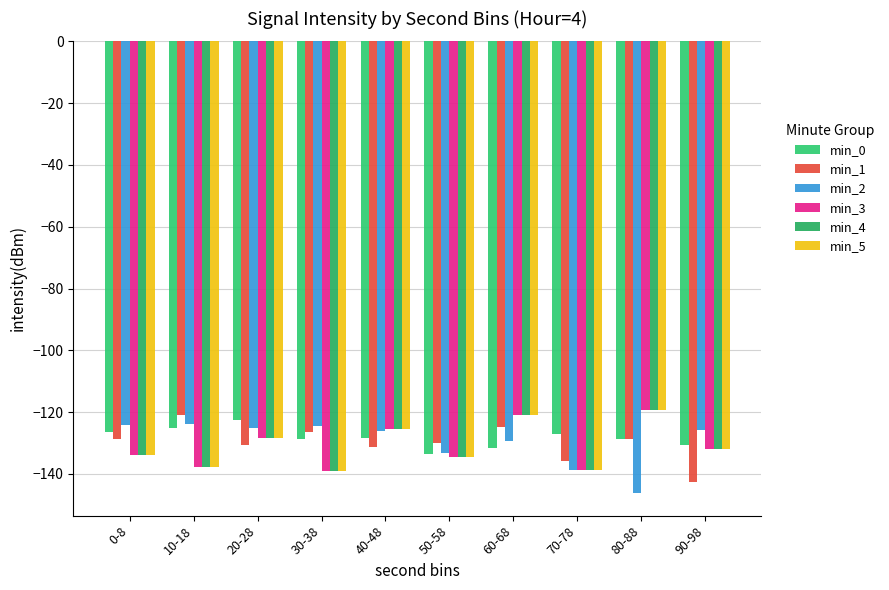

What is the value of the min_3 bar at the 2nd from the left?

-137.6